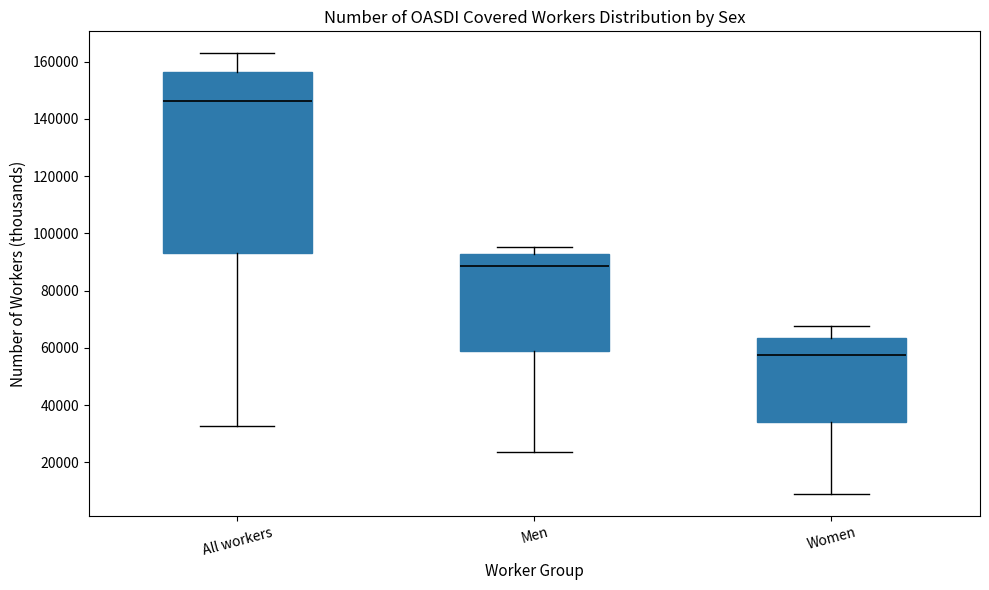

Reading left to right, read every box against the y-axis: the position of its median line, the range the box covers, and the ends of its whiskers. The values are not printed on the chart, so give them approximately, as read against the axis.

All workers: median 146000, box 94000 to 156000, whiskers 32000 to 162000
Men: median 88000, box 60000 to 92000, whiskers 24000 to 96000
Women: median 58000, box 34000 to 64000, whiskers 10000 to 68000